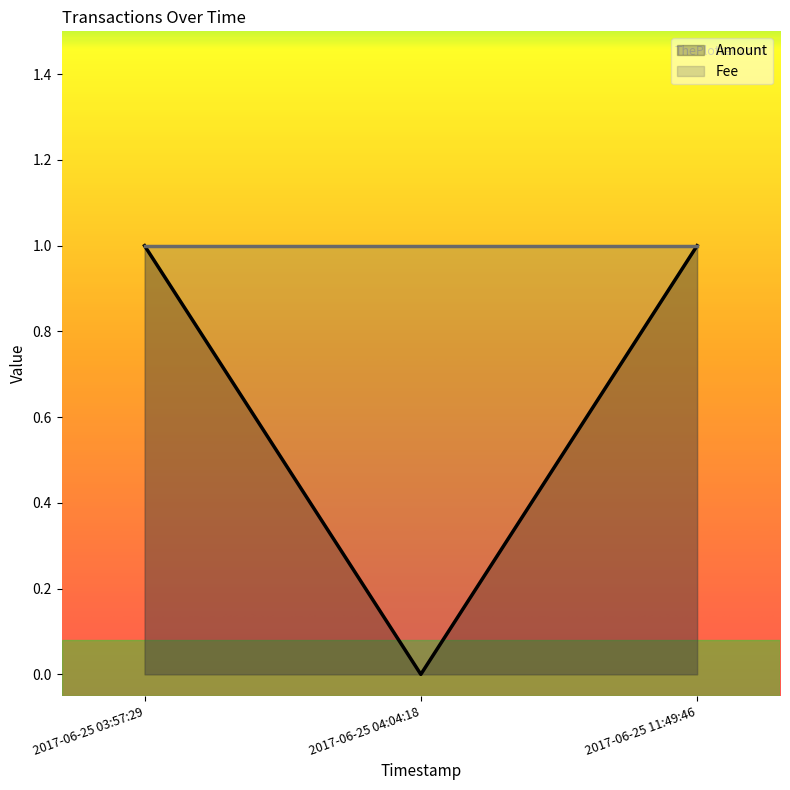

How many values are between 0 and 1?

3